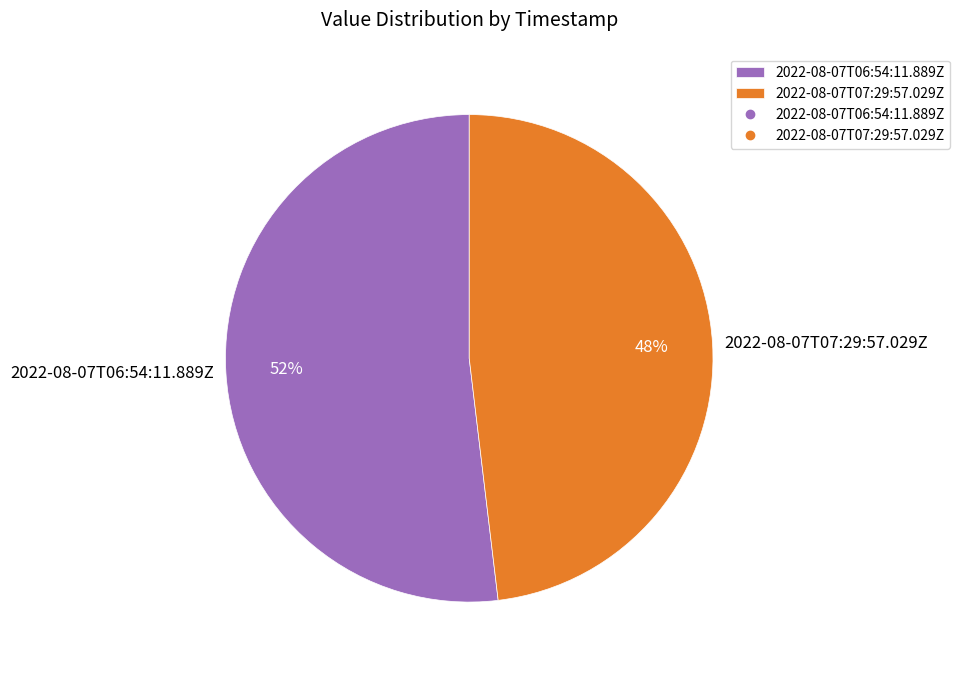

Rank the categories by value from lowest to highest.

2022-08-07T07:29:57.029Z, 2022-08-07T06:54:11.889Z